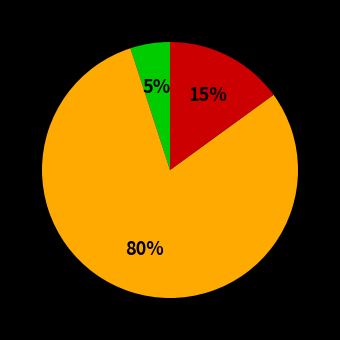

Does any single category account for the majority?

Yes